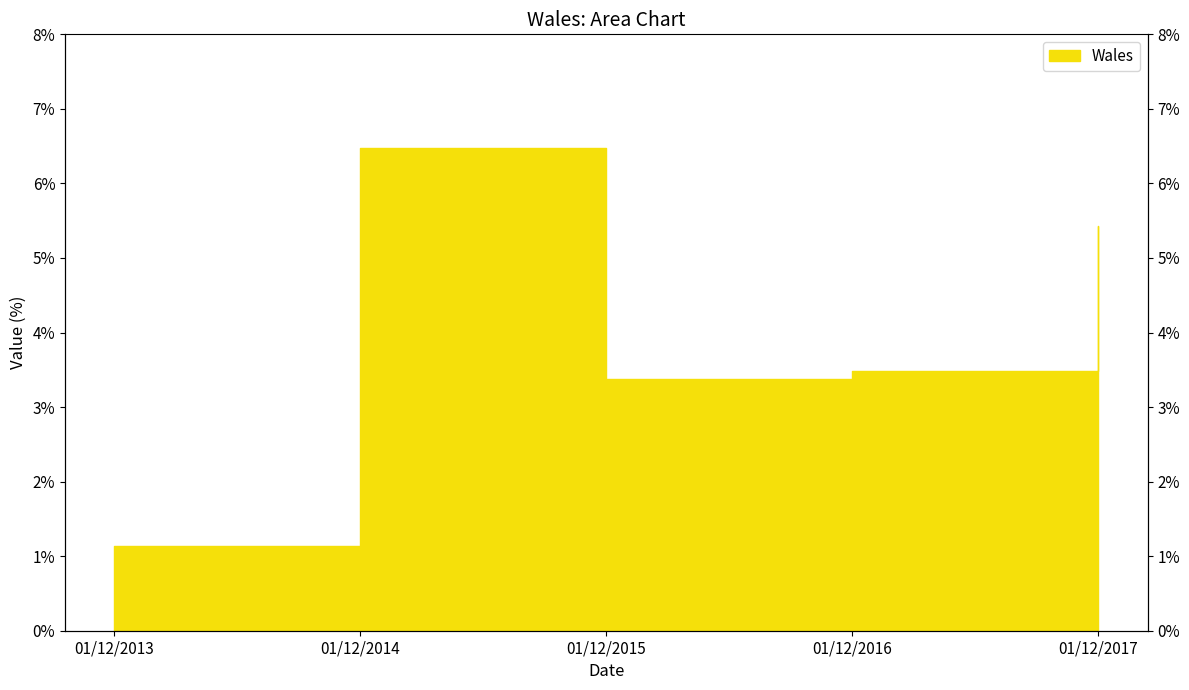

Which label corresponds to the smallest value in the chart?

01/12/2013